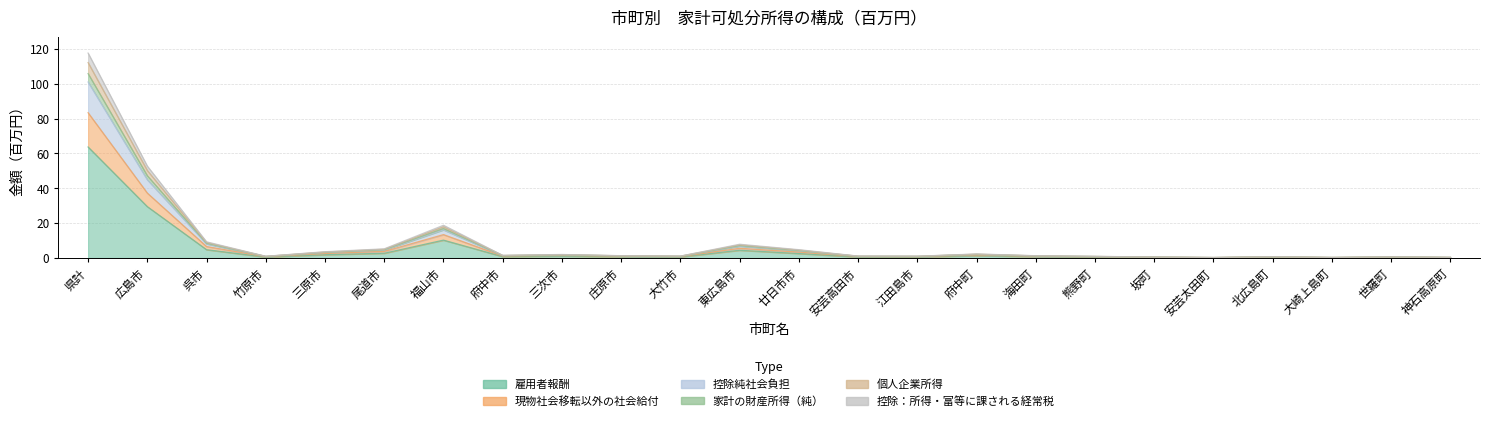

What is the label of the 2nd point from the right?

世羅町